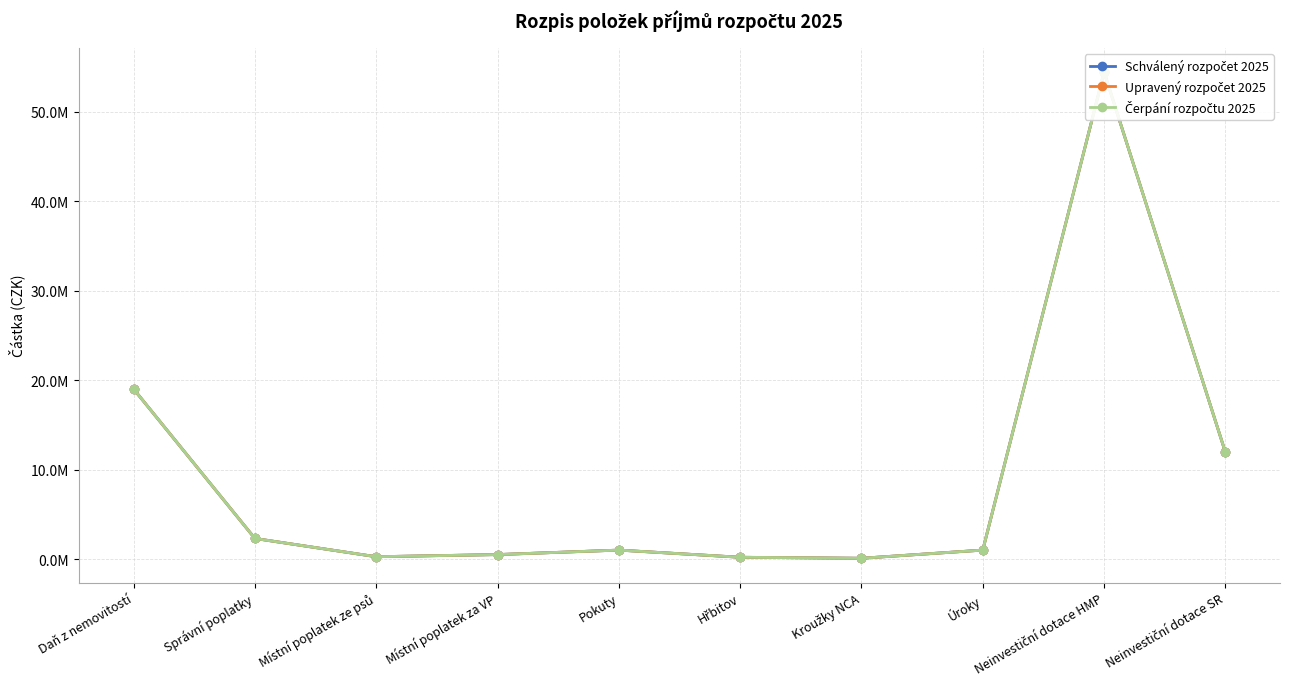

At which category is the sum across all series the highest?

Neinvestiční dotace HMP